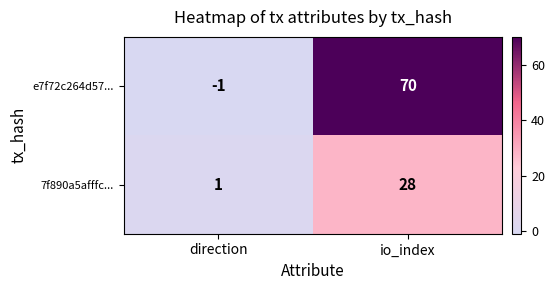

At direction, list the series in order from largest to smallest.

7f890a5afffc..., e7f72c264d57...